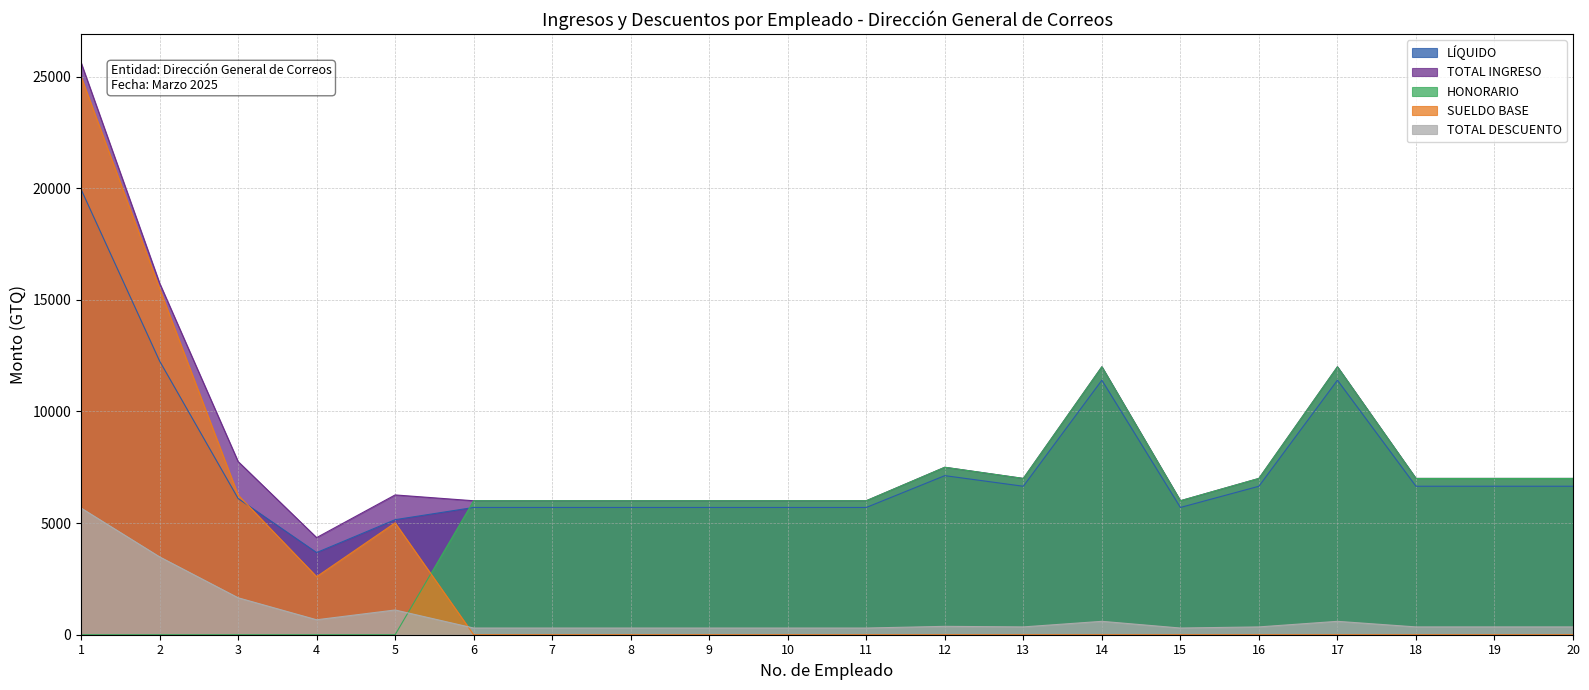

What is the sum of all LÍQUIDO values?

150223.0